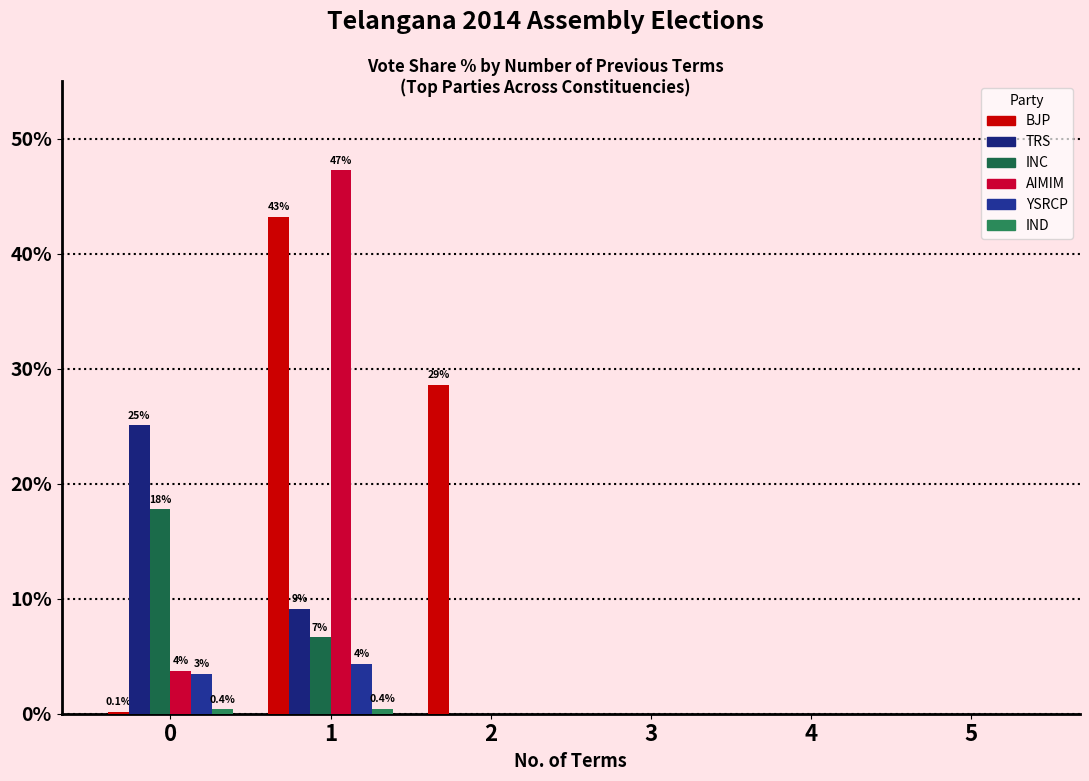

At which category is the sum across all series the highest?

1